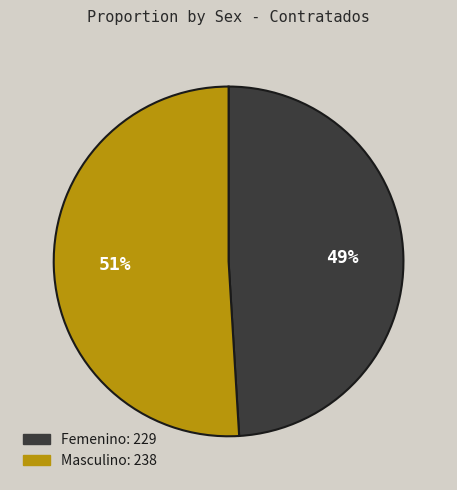

Approximately how many times larger is the value at Masculino compared to Femenino?

1.0